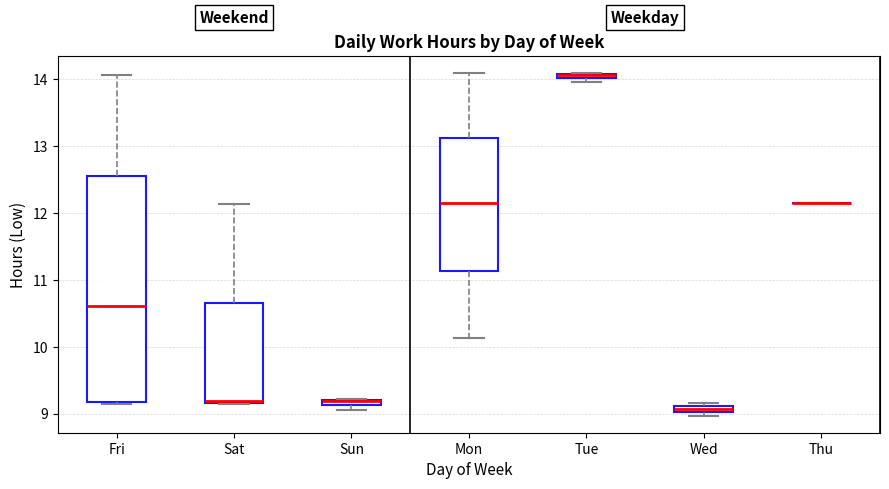

Which box is the tallest, from its lower edge to its upper edge?

Fri